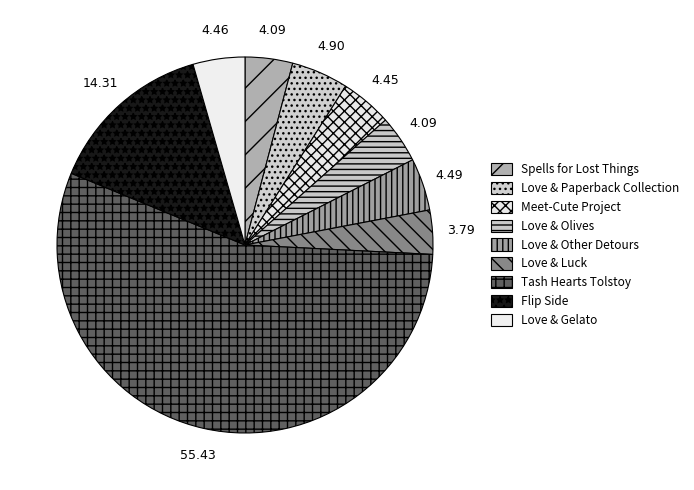

Count the number of slices in the pie.

9